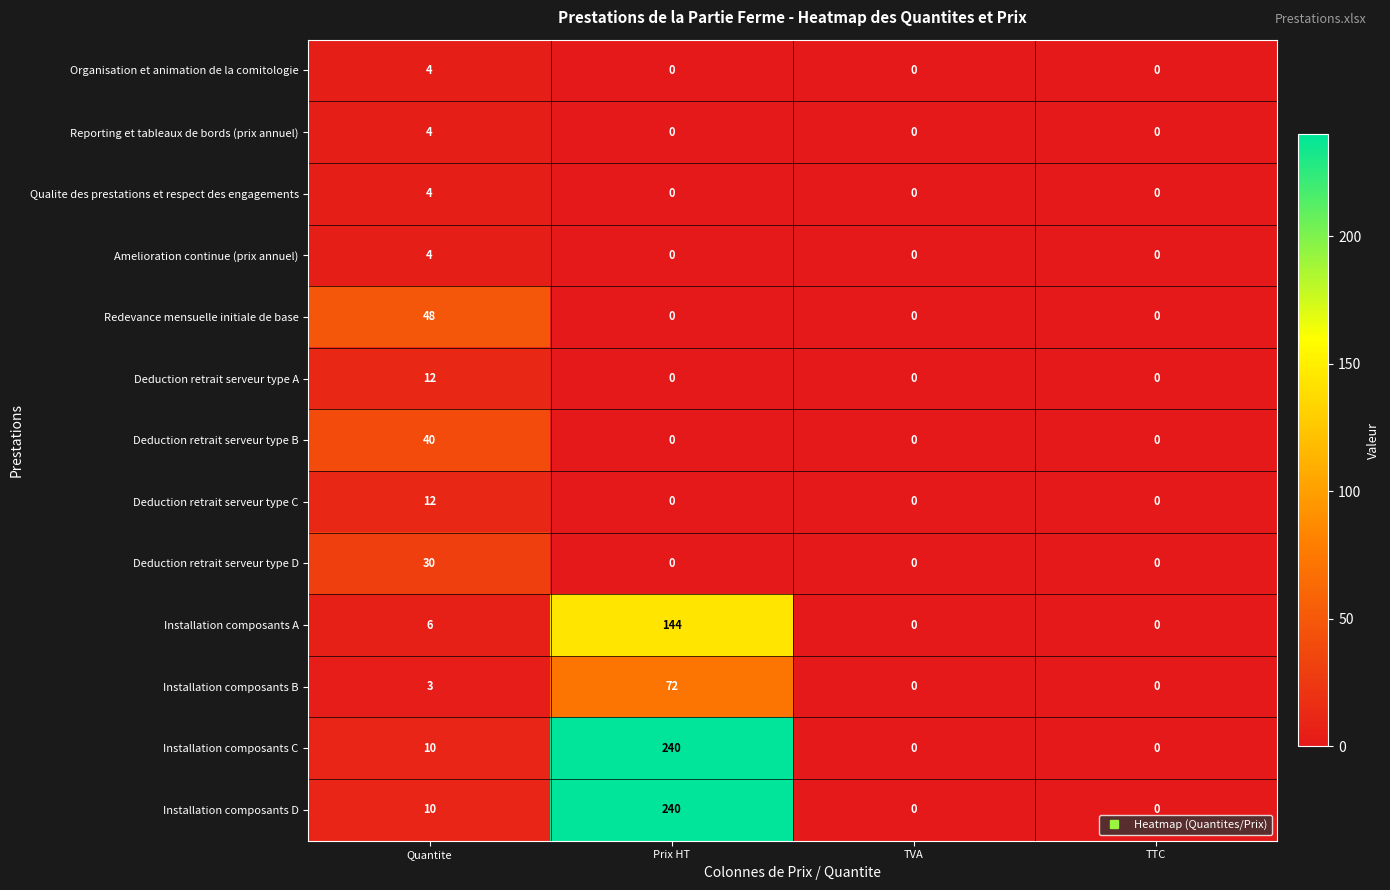

What is the total value across all series at Prix HT?

696